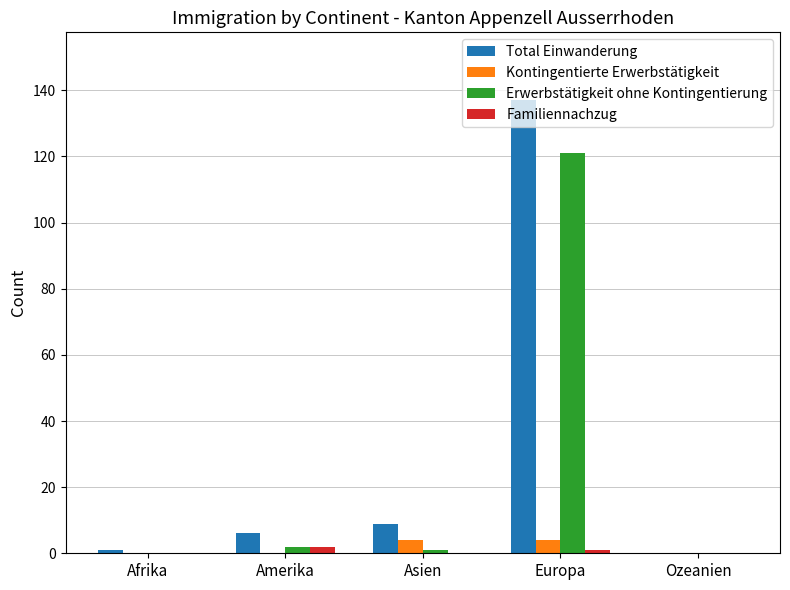

What is the average value of the Erwerbstätigkeit ohne Kontingentierung series?

25